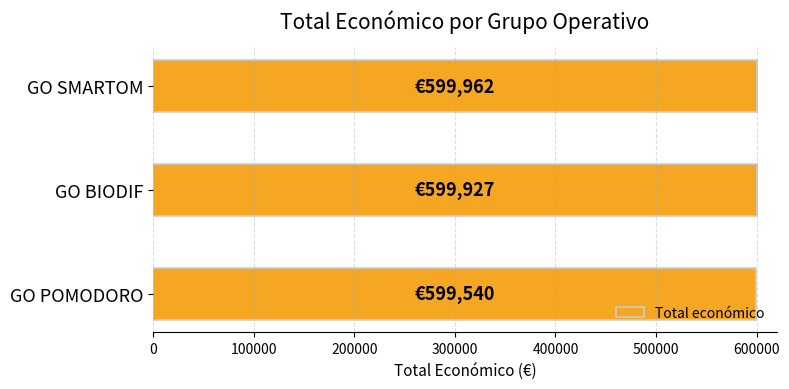

The chart shows a value of 1075950 at GO SMARTOM. True or false?

False